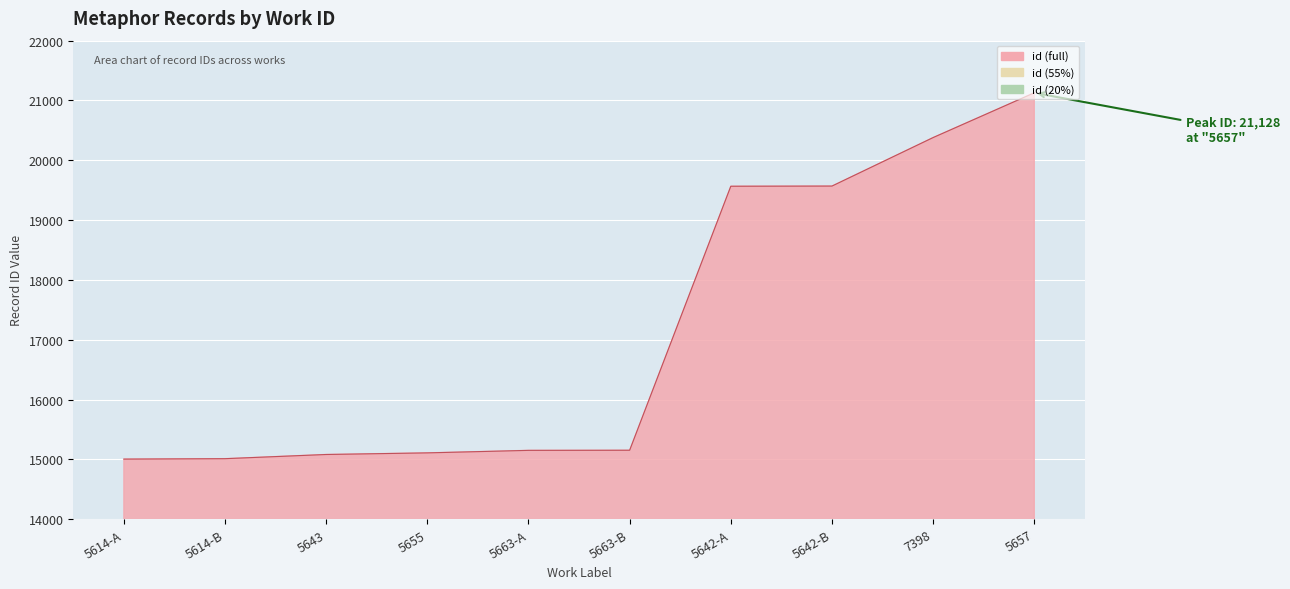

What is the difference between the values at 5663-B and 5663-A?

2